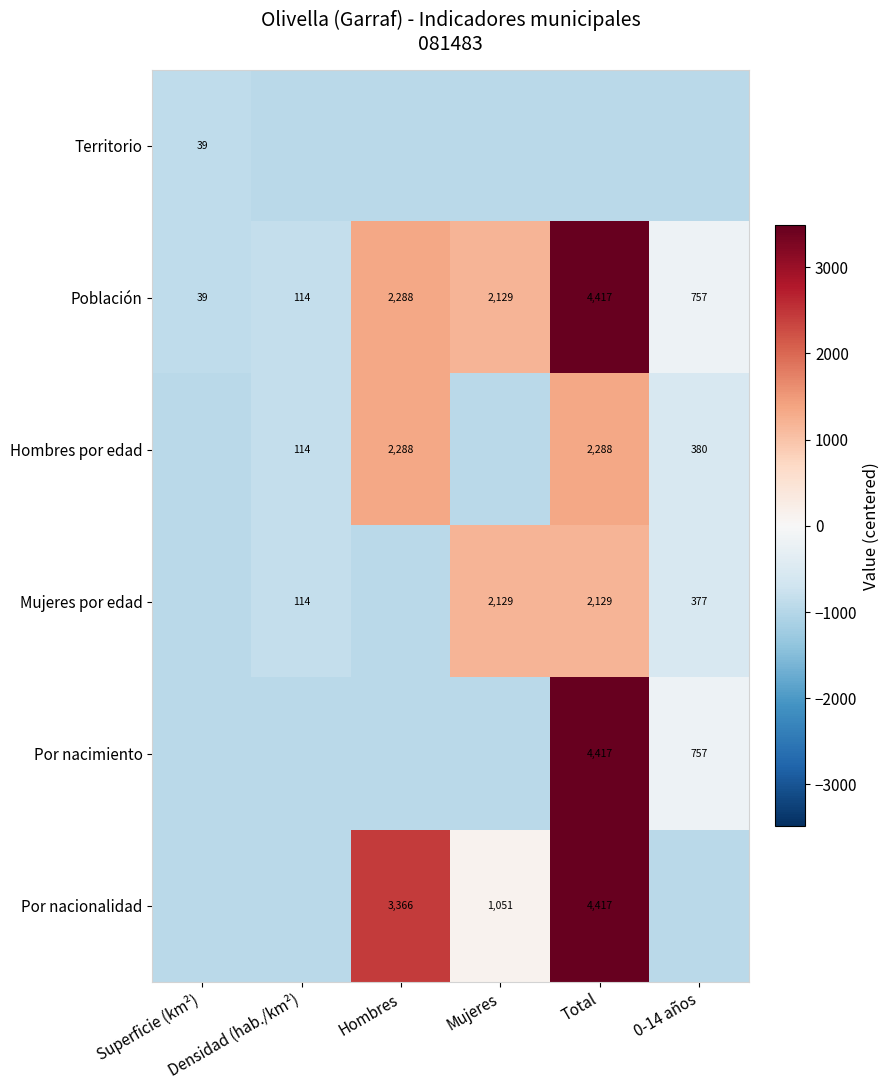

What is the difference between the highest and lowest values at Superficie (km²)?

38.8